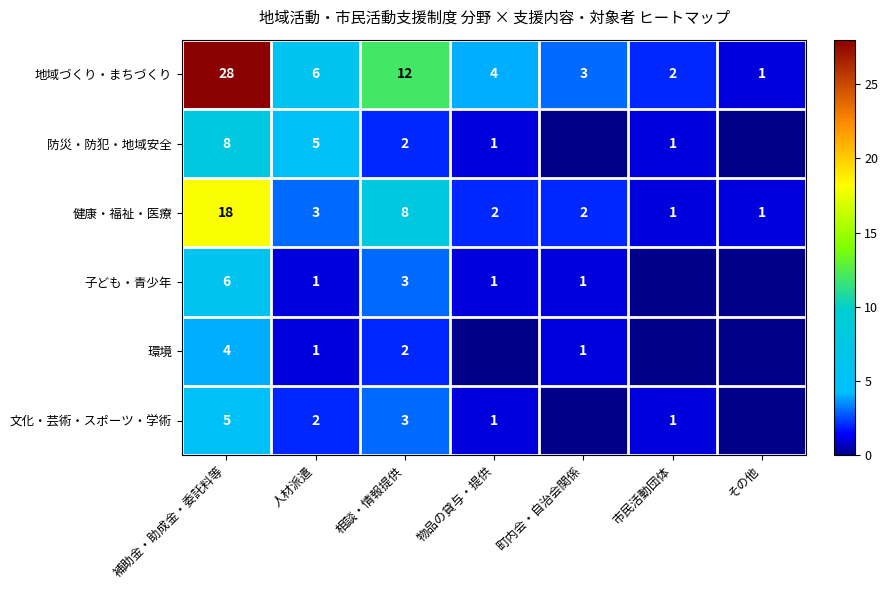

At which label is 地域づくり・まちづくり closest to 14?

相談・情報提供